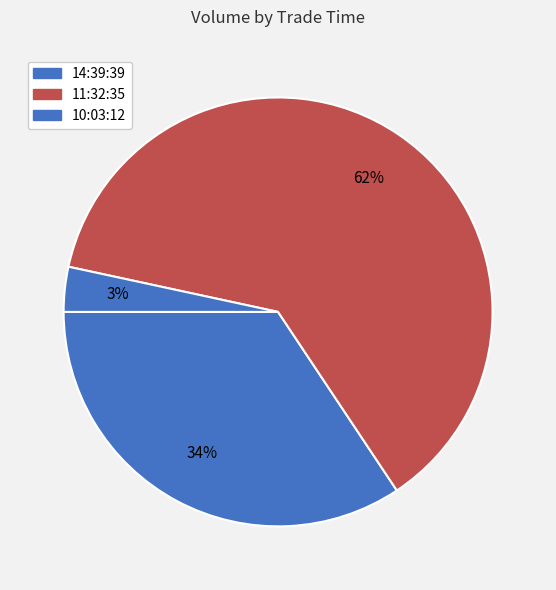

Which slice represents more than half of the pie?

11:32:35